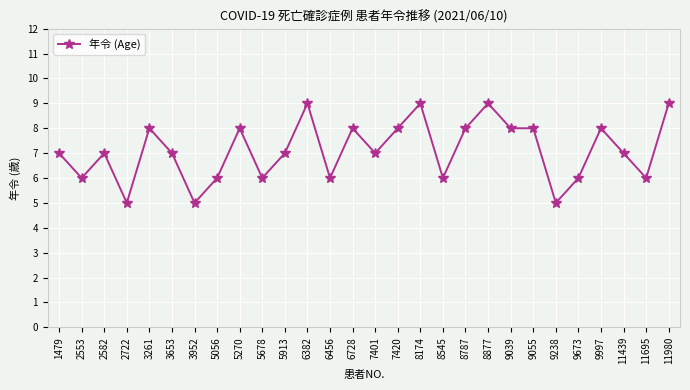

What is the sum of the values at 11439 and 8174?

16